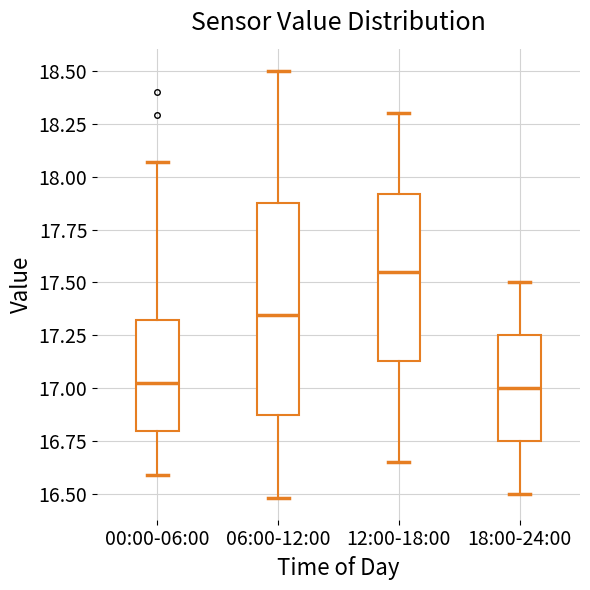

Reading left to right, read every box against the y-axis: the position of its median line, the range the box covers, and the ends of its whiskers. The values are not printed on the chart, so give them approximately, as read against the axis.

00:00-06:00: median 17.05, box 16.80 to 17.30, whiskers 16.60 to 18.05
06:00-12:00: median 17.35, box 16.85 to 17.90, whiskers 16.50 to 18.50
12:00-18:00: median 17.55, box 17.15 to 17.90, whiskers 16.65 to 18.30
18:00-24:00: median 17.00, box 16.75 to 17.25, whiskers 16.50 to 17.50